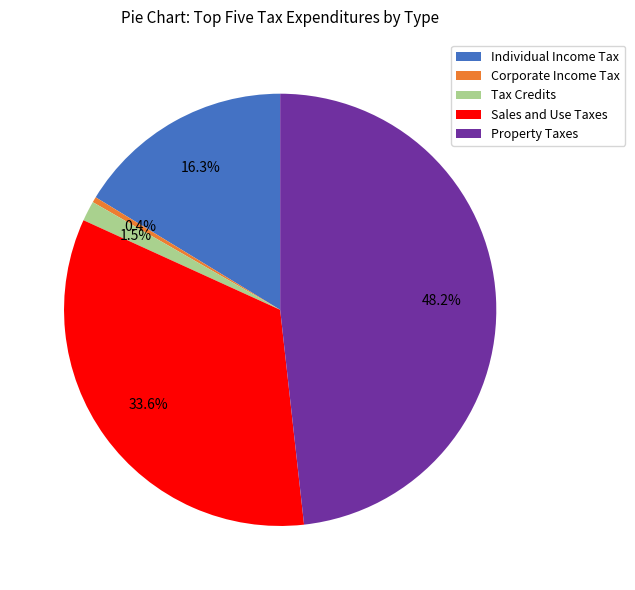

Between Property Taxes and Sales and Use Taxes, which is larger?

Property Taxes